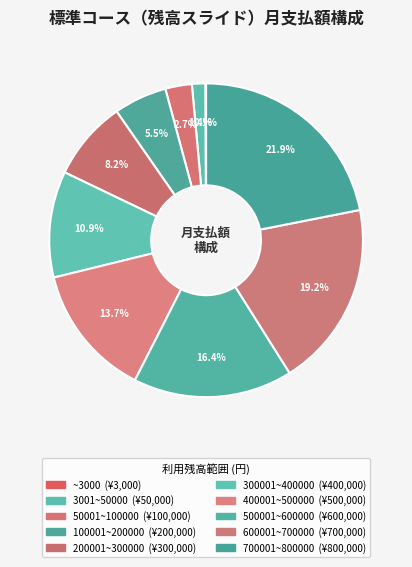

Does ~3000 represent more than half of the total?

No